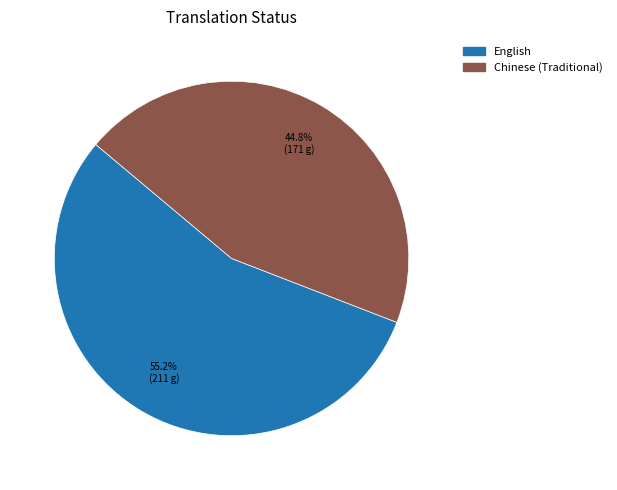

Combined, do English and Chinese (Traditional) account for over 50%?

Yes